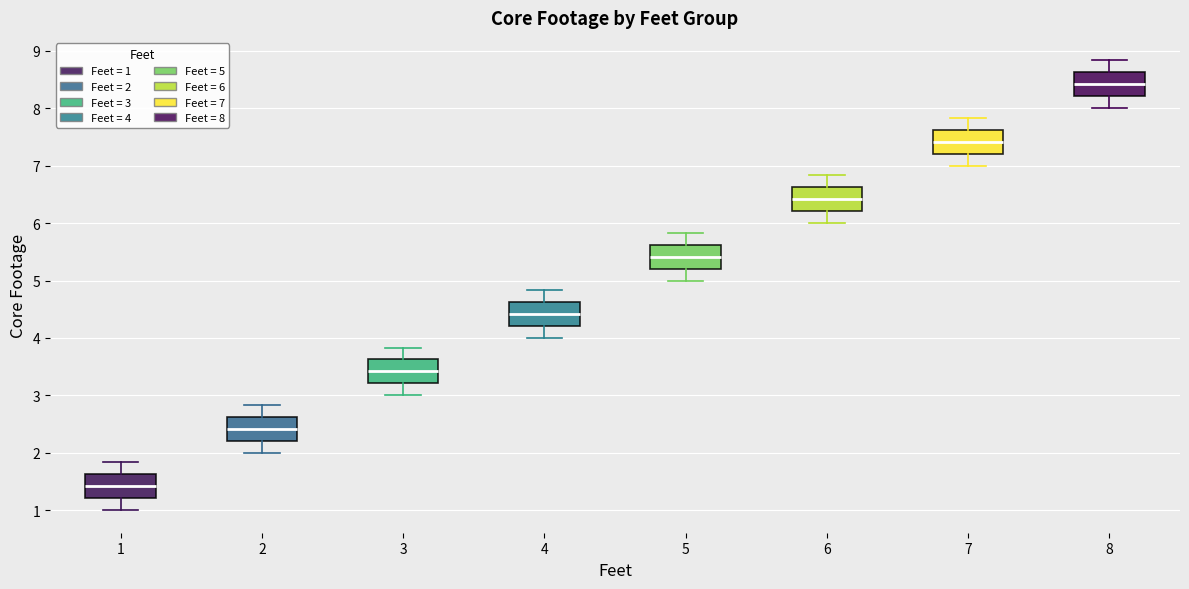

Reading left to right, transcribe this box plot: for each box, give where its median line is, the range the box spans, and where its two whiskers end, as read against the y-axis. The values are not printed on the chart, so give them approximately, as read against the axis.

1: median 1.4, box 1.2 to 1.6, whiskers 1.0 to 1.8
2: median 2.4, box 2.2 to 2.6, whiskers 2.0 to 2.8
3: median 3.4, box 3.2 to 3.6, whiskers 3.0 to 3.8
4: median 4.4, box 4.2 to 4.6, whiskers 4.0 to 4.8
5: median 5.4, box 5.2 to 5.6, whiskers 5.0 to 5.8
6: median 6.4, box 6.2 to 6.6, whiskers 6.0 to 6.8
7: median 7.4, box 7.2 to 7.6, whiskers 7.0 to 7.8
8: median 8.4, box 8.2 to 8.6, whiskers 8.0 to 8.8